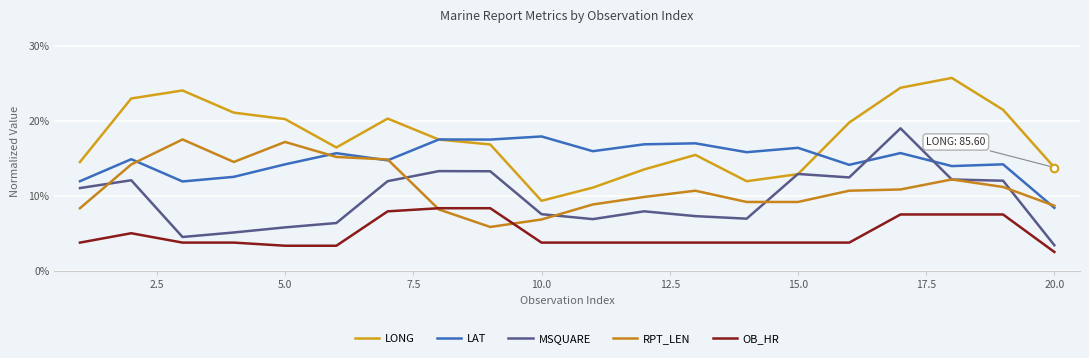

What are all the series names shown in the legend?

LONG, LAT, MSQUARE, RPT_LEN, OB_HR